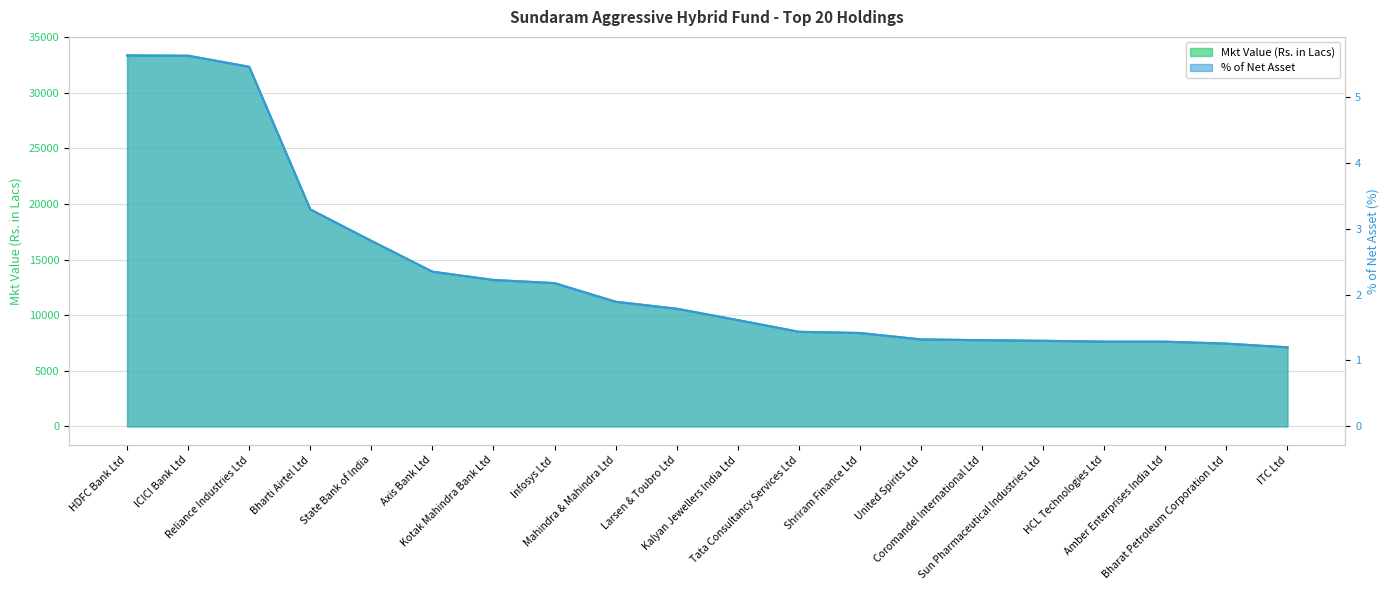

True or false: Mkt Value (Rs. in Lacs) has a value of 11205.6 at Mahindra & Mahindra Ltd.

True